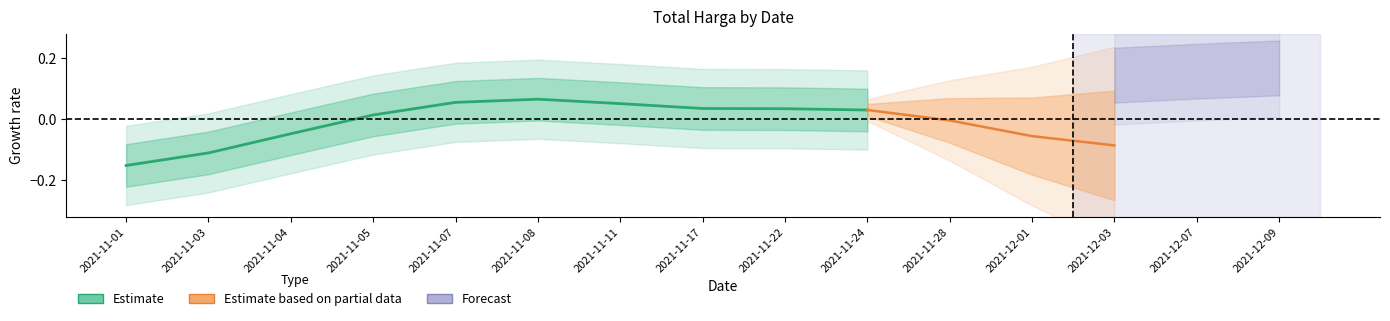

Reading left to right, extract all data points from this chart.

2021-11-01=-0.2	2021-11-03=-0.1	2021-11-04=-0.0	2021-11-05=0.0	2021-11-07=0.1	2021-11-08=0.1	2021-11-11=0.1	2021-11-17=0.0	2021-11-22=0.0	2021-11-24=0.0